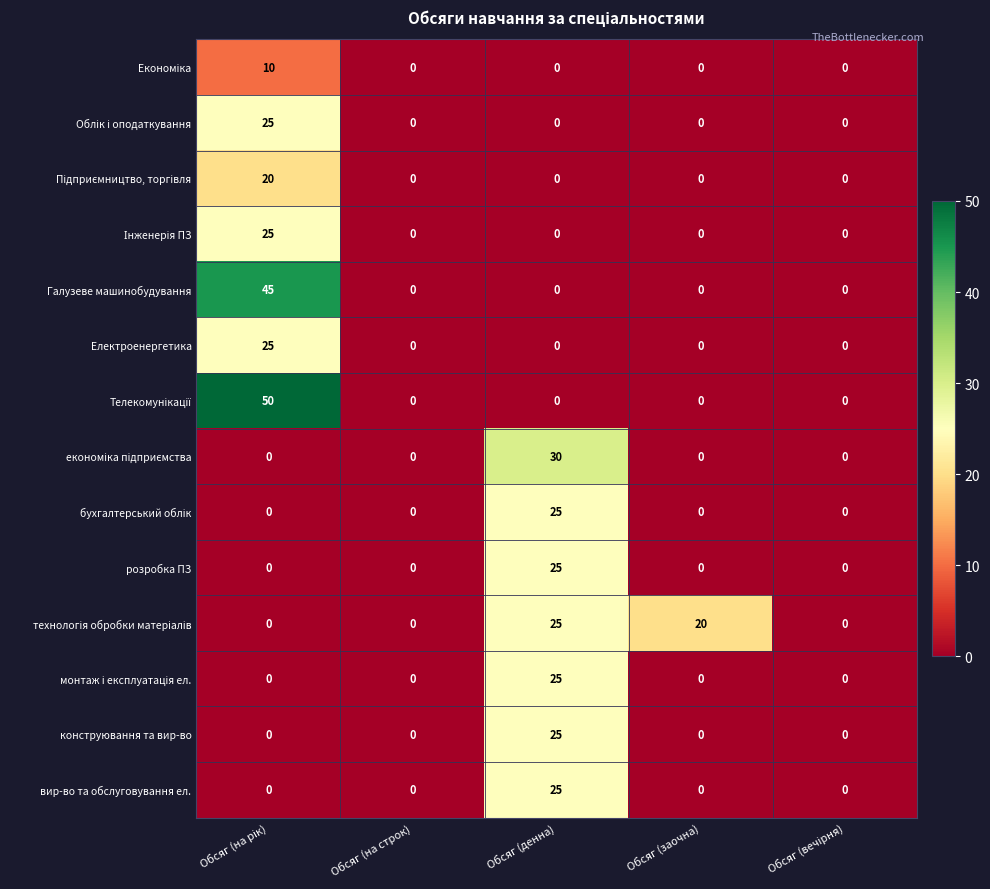

What is the difference between the maximum and minimum values in the конструювання та вир-во series?

25